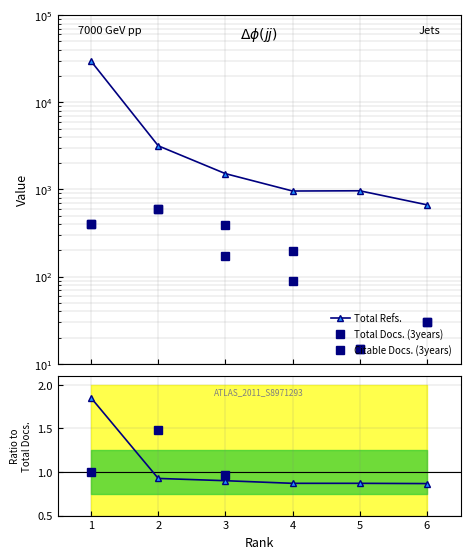

True or false: Total Refs. and Total Docs. (3years) cross at least once.

False